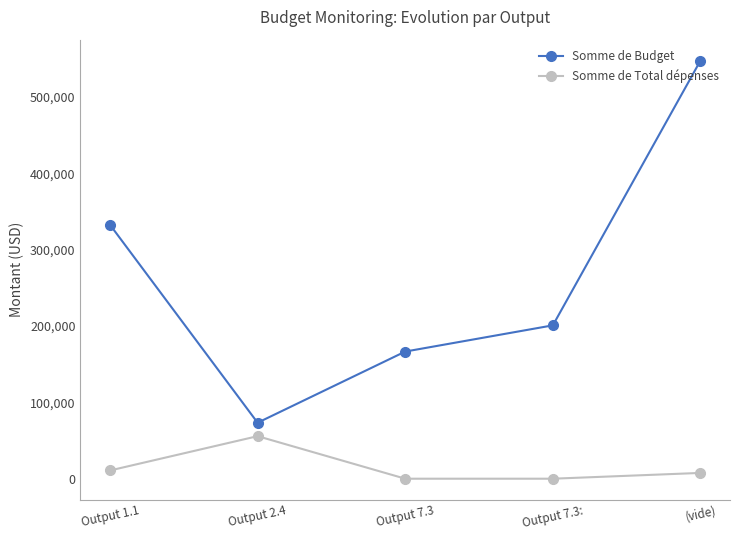

Rank the series by their maximum value, from lowest to highest.

Somme de Total dépenses, Somme de Budget